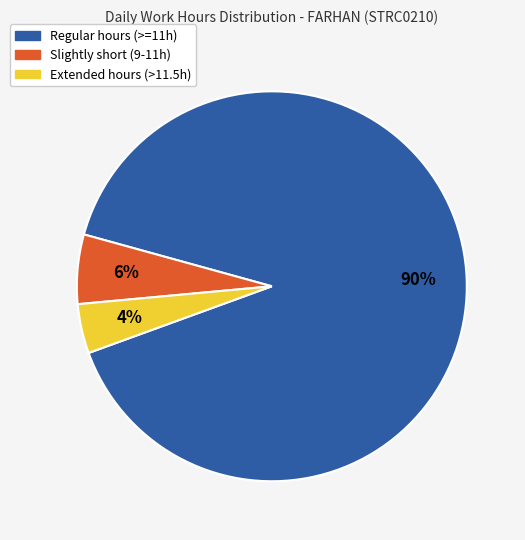

To the nearest percent, what is the difference between the largest and smallest slice percentages?

86%